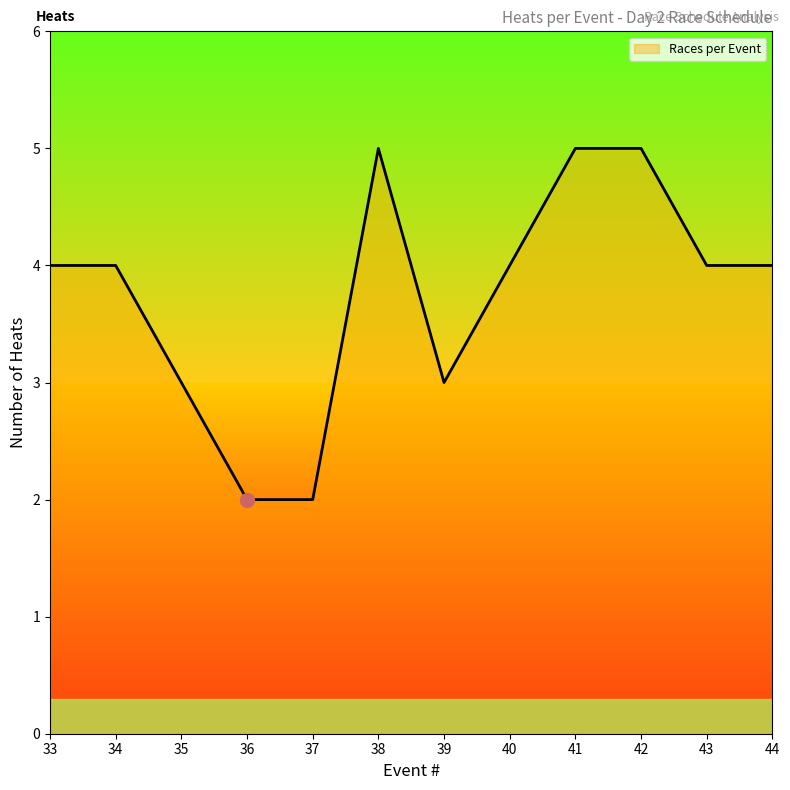

True or false: the data shows 2 at 44.

False